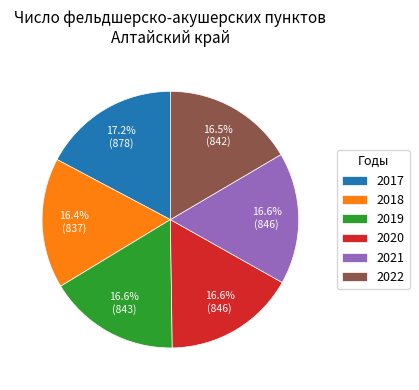

Between 2020 and 2017, which is larger?

2017